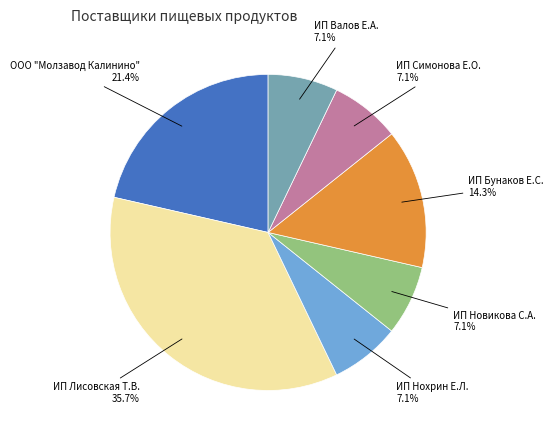

Is there a majority slice in this chart?

No